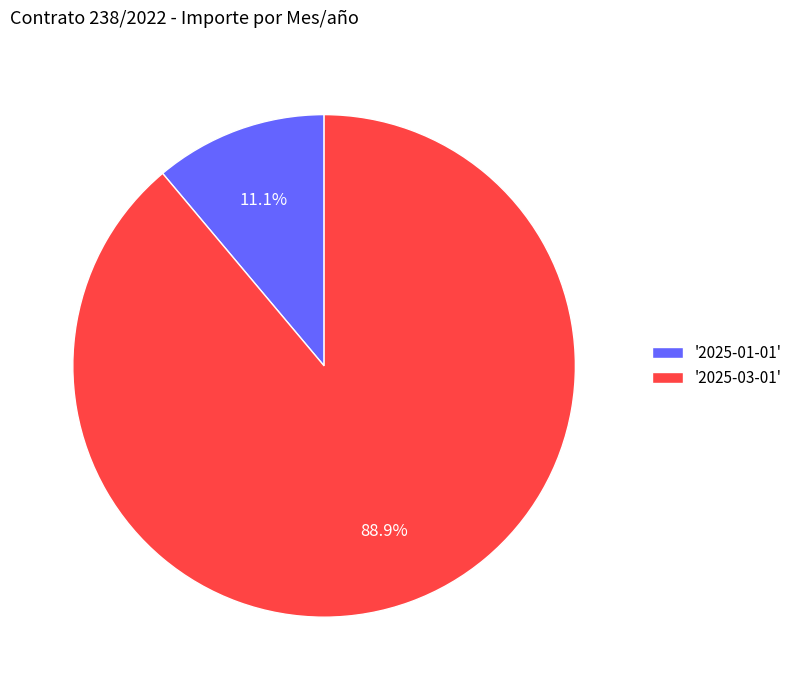

Count the number of slices in the pie.

2